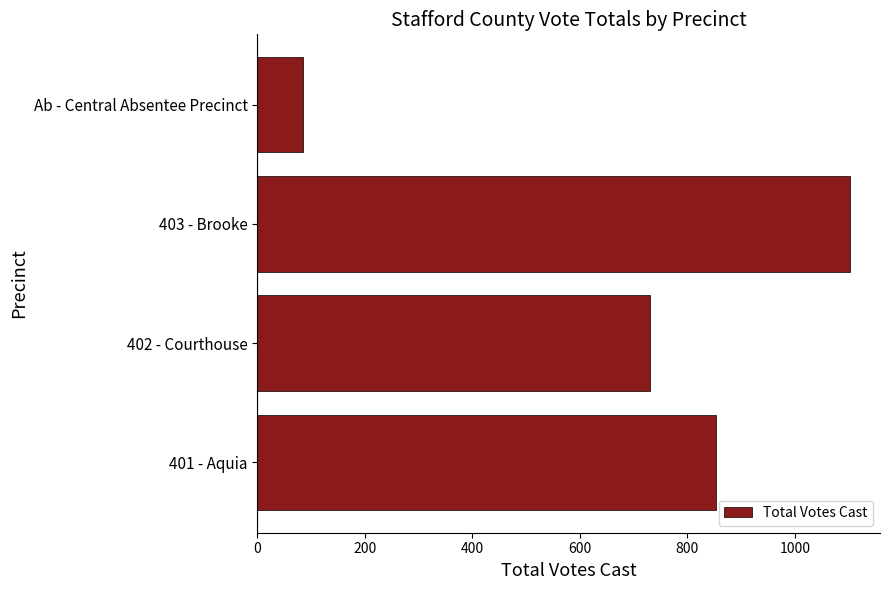

How many bars are there in total?

4